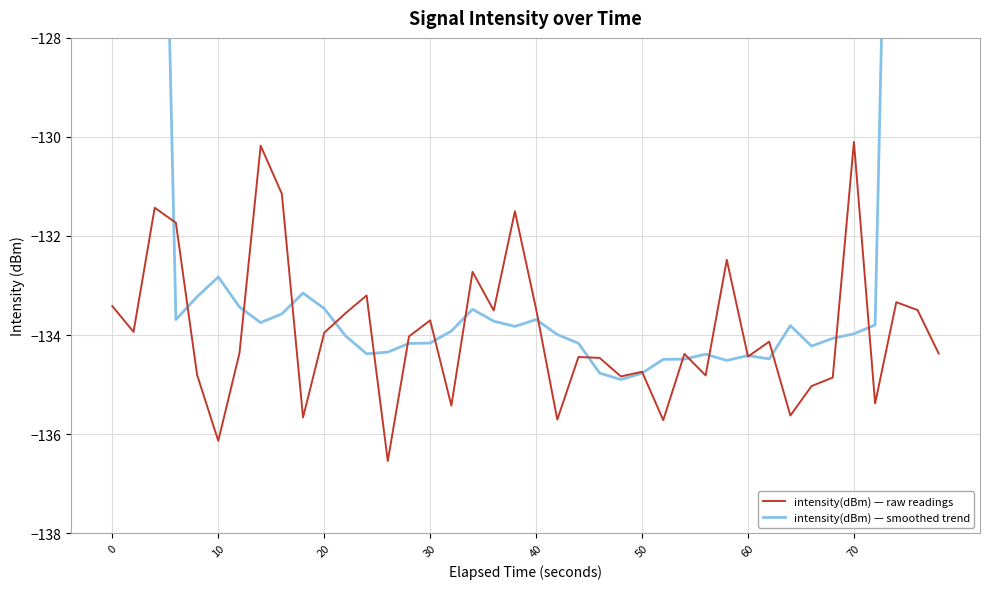

How many interior local valleys does the intensity(dBm) — smoothed trend series have?

8